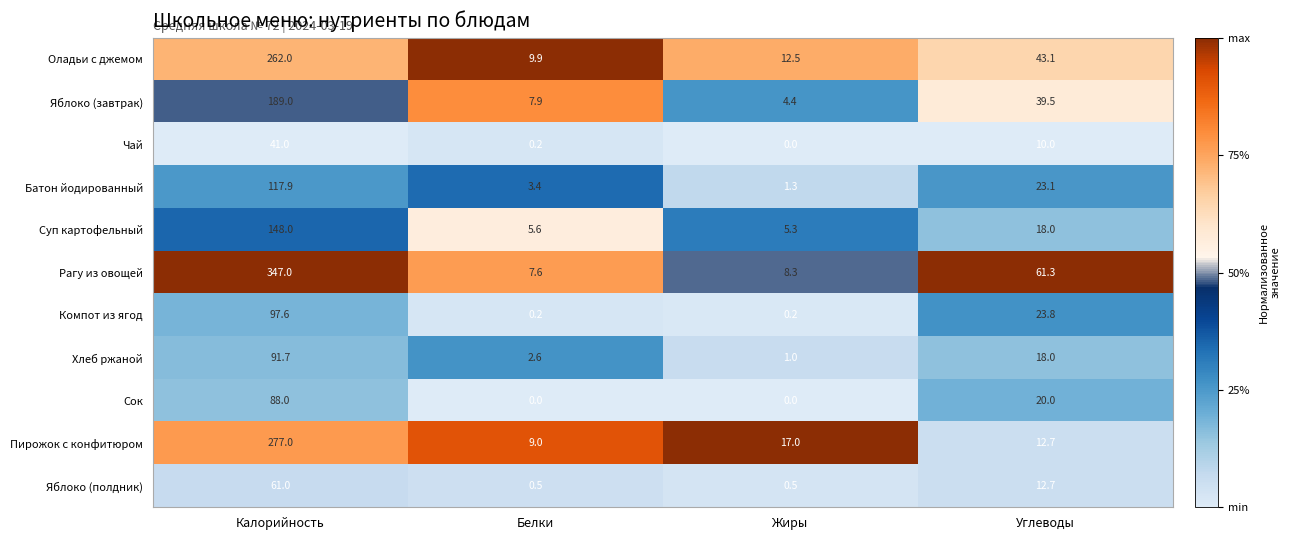

What is the sum of the Оладьи с джемом values at Жиры and Углеводы?

55.6